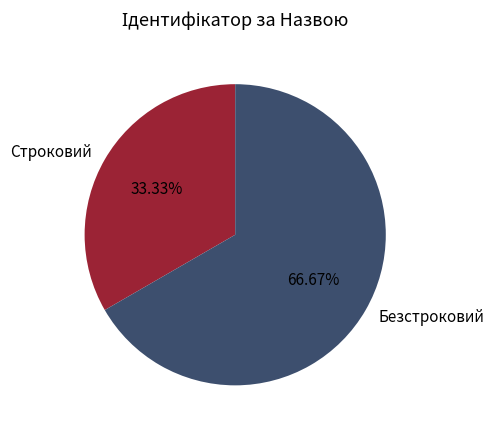

What is the smallest slice in the pie chart?

Строковий